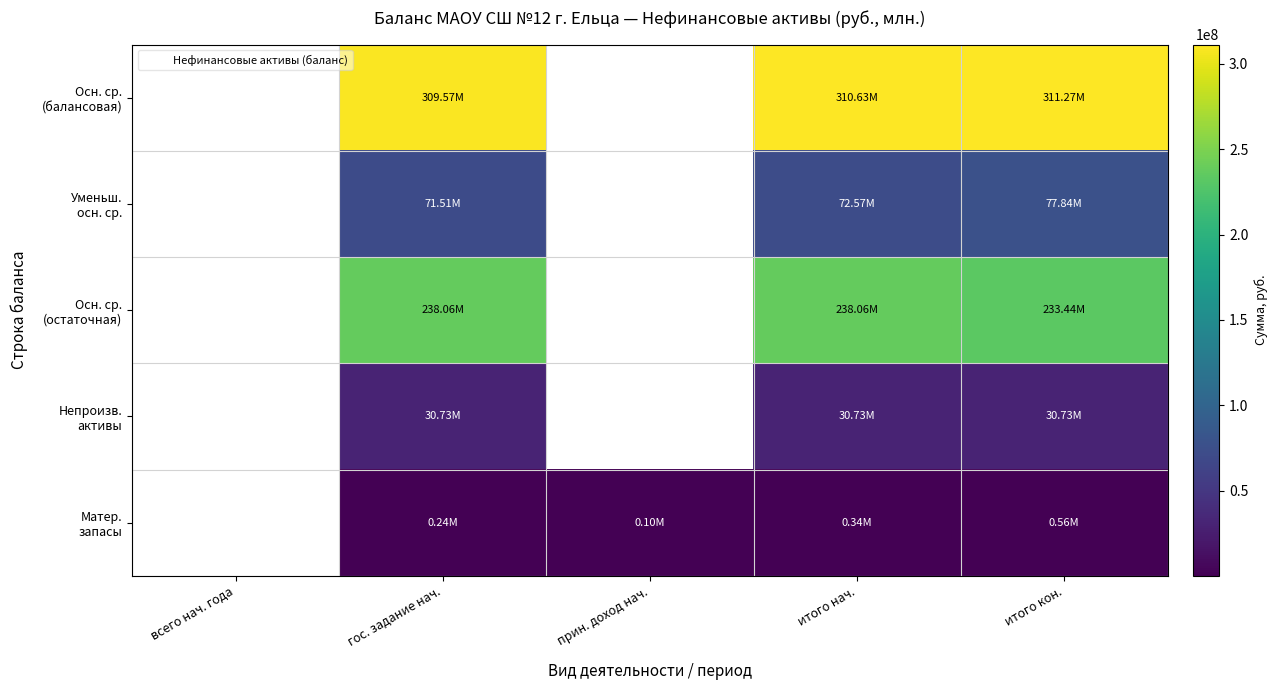

What is the difference between the highest and lowest values at итого кон.?

310717104.6